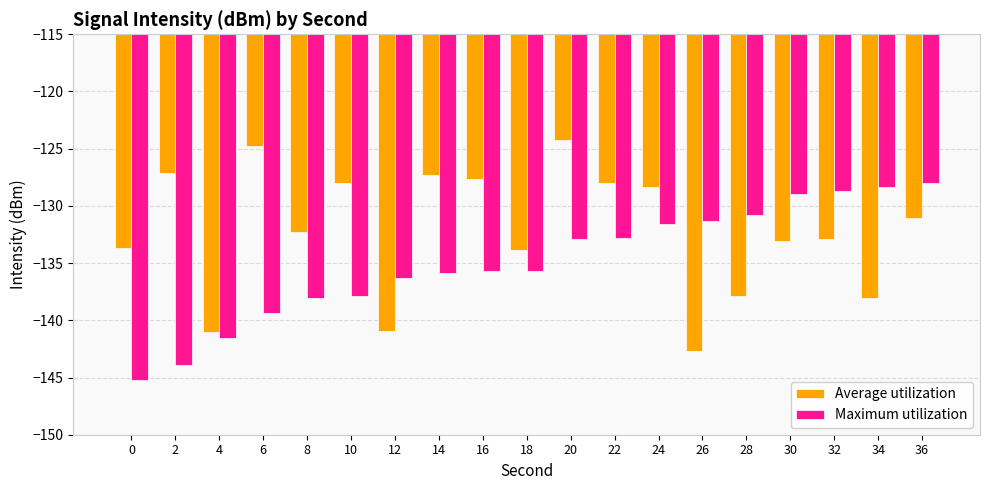

What is the spread (max minus min) of values at 36?

3.0